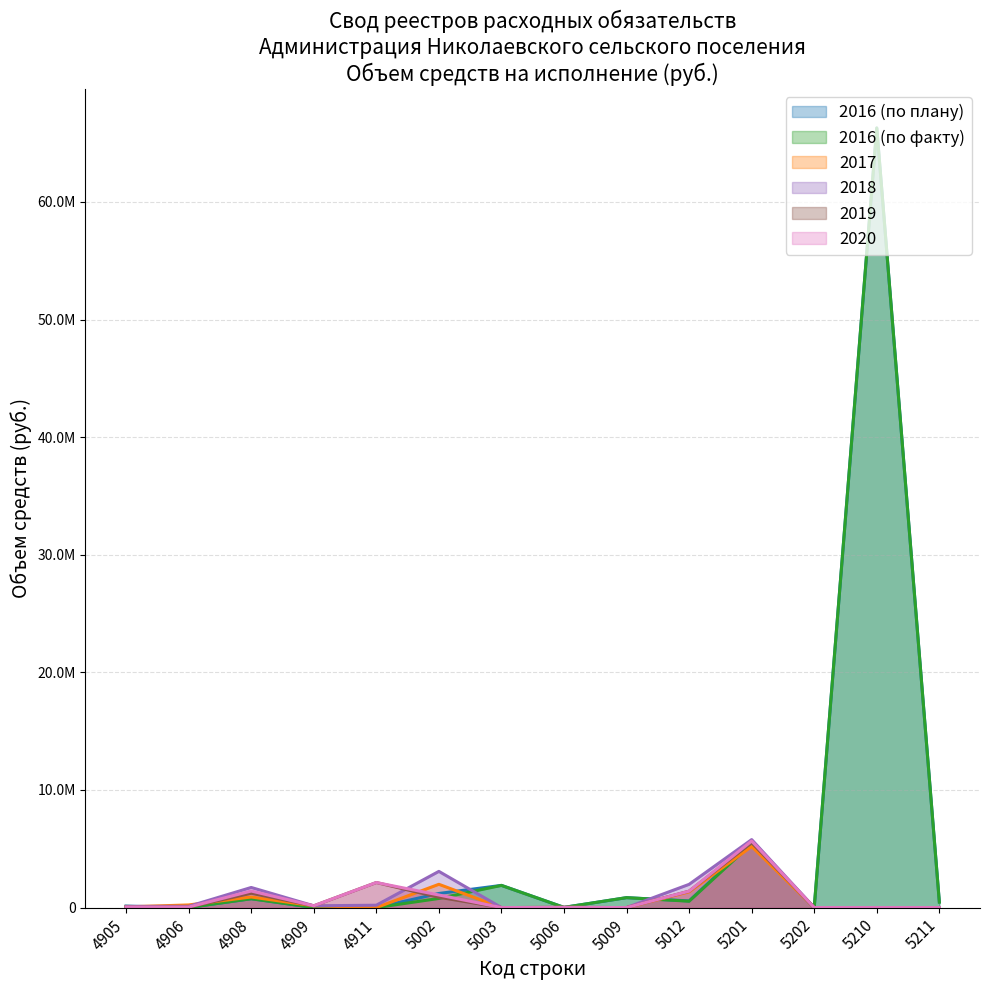

What is the average value of the 2016 (по факту) series?

5506843